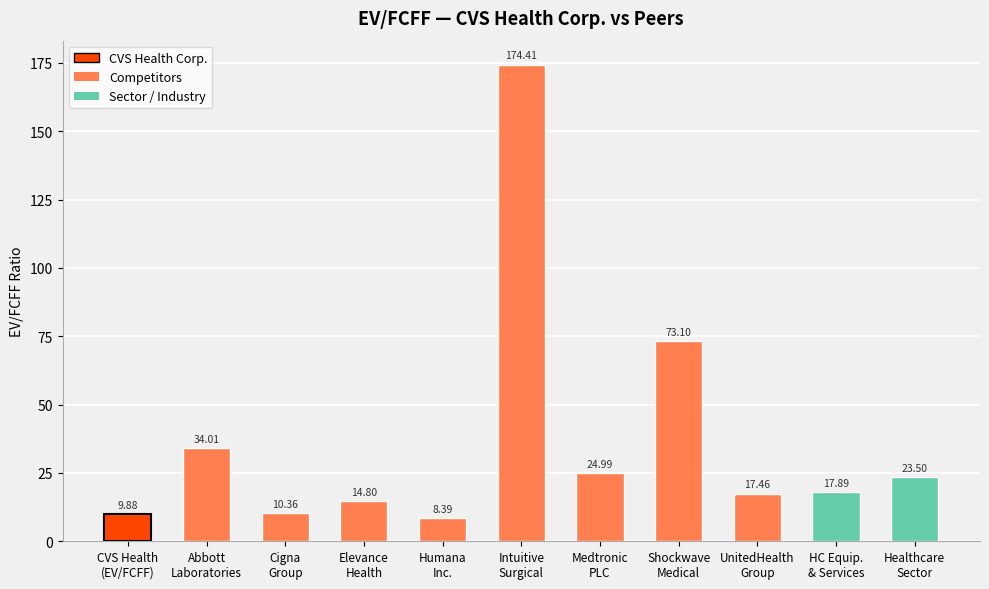

At which label is the value closest to 91?

Shockwave
Medical